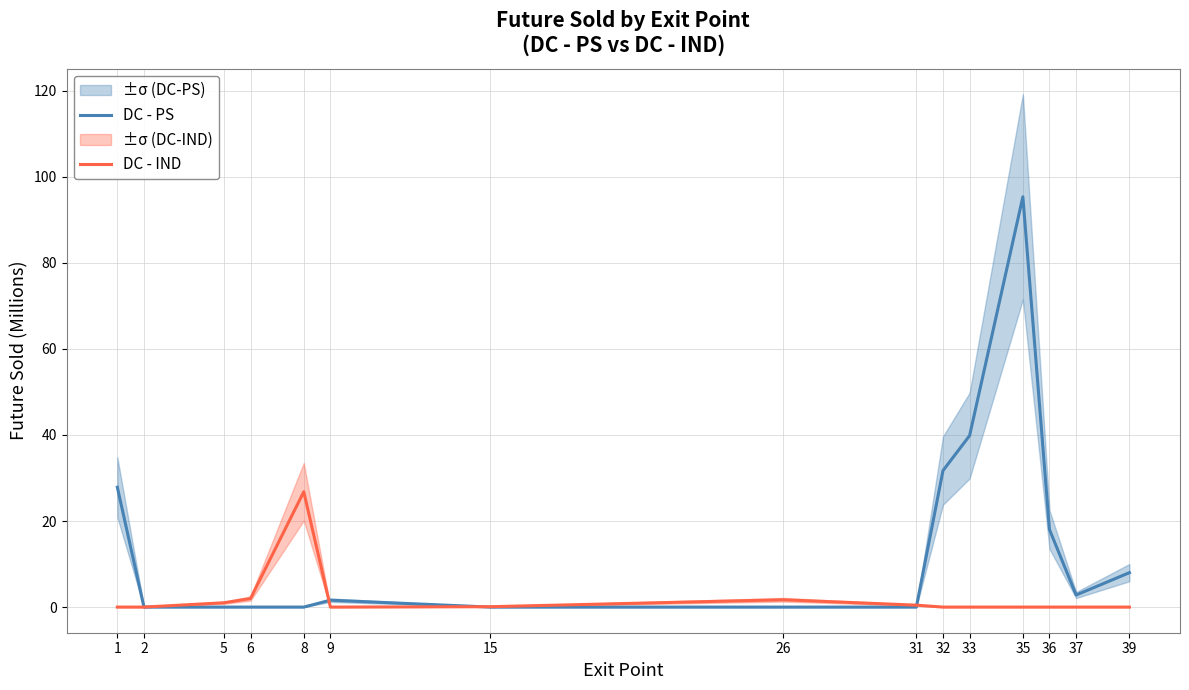

Reading right to left, list all the values displayed in this chart.

DC - PS: 39=8.0	37=2.8	36=18.0	35=95.3	33=39.8	32=31.7	31=0.0	26=0.0	15=0.0	9=1.6	8=0.0	6=0.0	5=0.0	2=0.0	1=27.8
DC - IND: 39=0.0	37=0.0	36=0.0	35=0.0	33=0.0	32=0.0	31=0.4	26=1.7	15=0.1	9=0.0	8=26.8	6=2.0	5=1.0	2=0.0	1=0.0